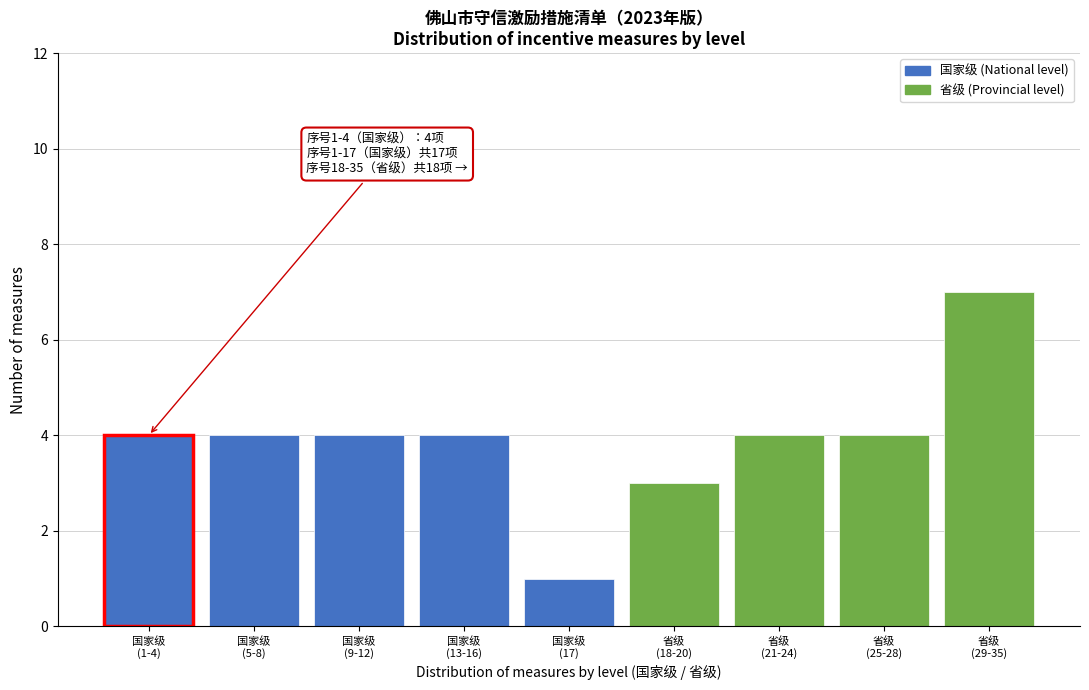

Reading right to left, extract all data points from this chart.

7	4	4	3	1	4	4	4	4